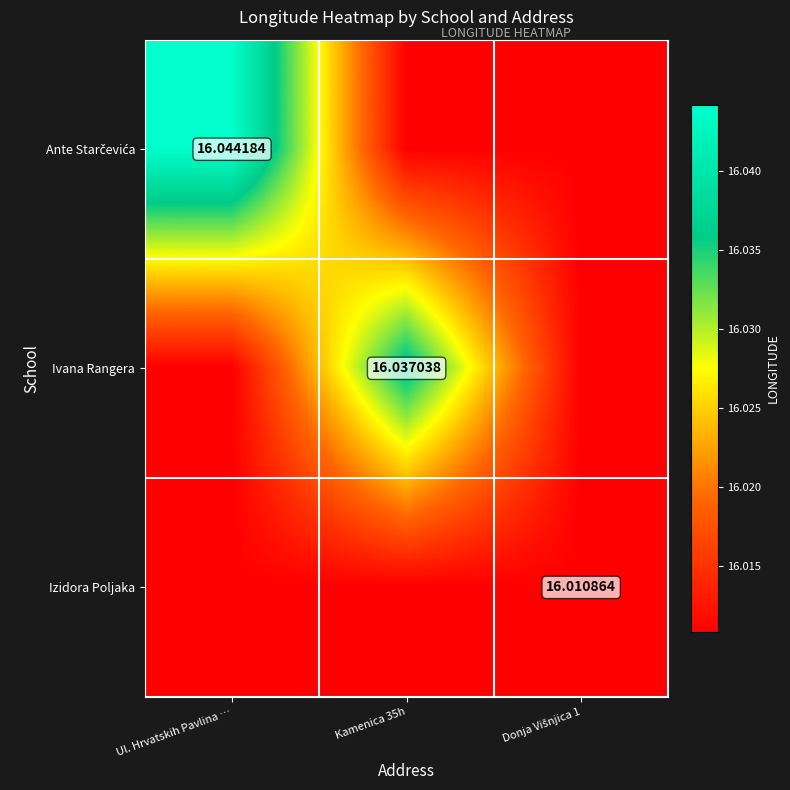

Which series has the widest spread of values?

Ante Starčevića